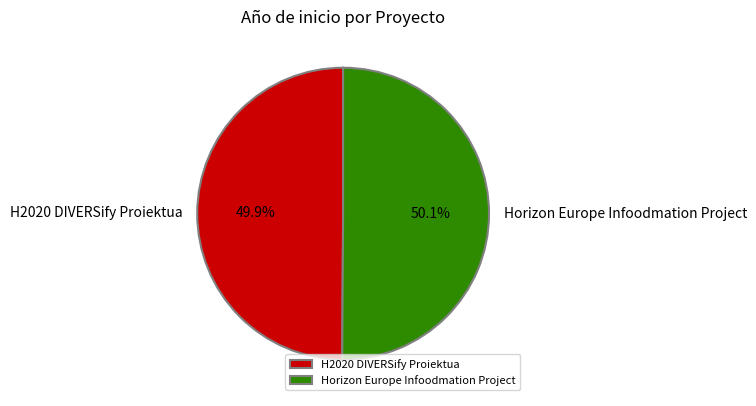

What is the total percentage of Horizon Europe Infoodmation Project and H2020 DIVERSify Proiektua?

100.0%